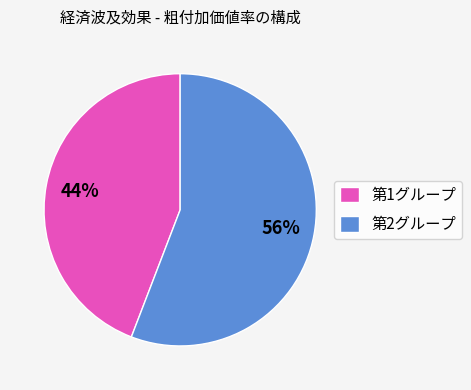

To the nearest percent, what is the average slice percentage?

50%